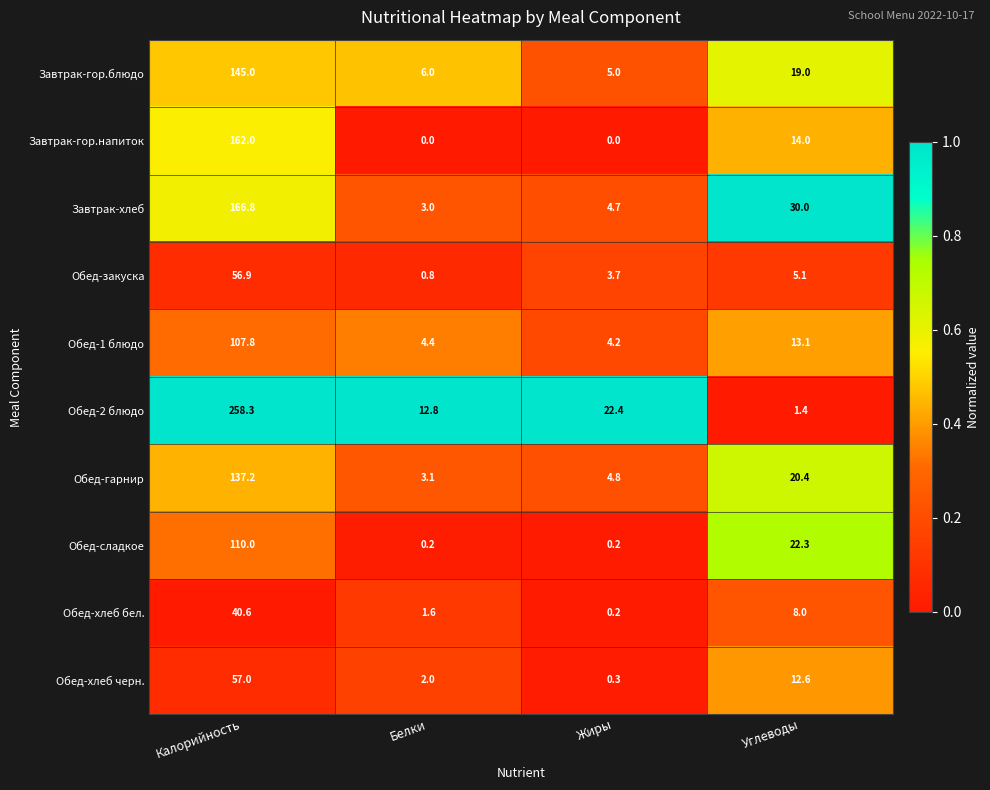

At which category is the sum across all series the highest?

Калорийность